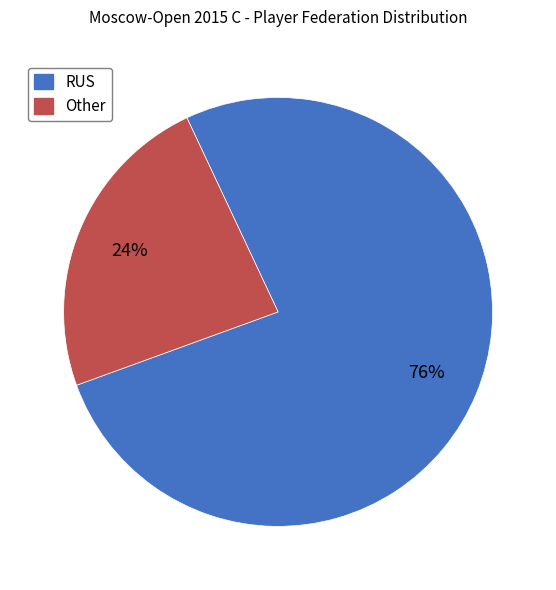

Between Other and RUS, which is larger?

RUS